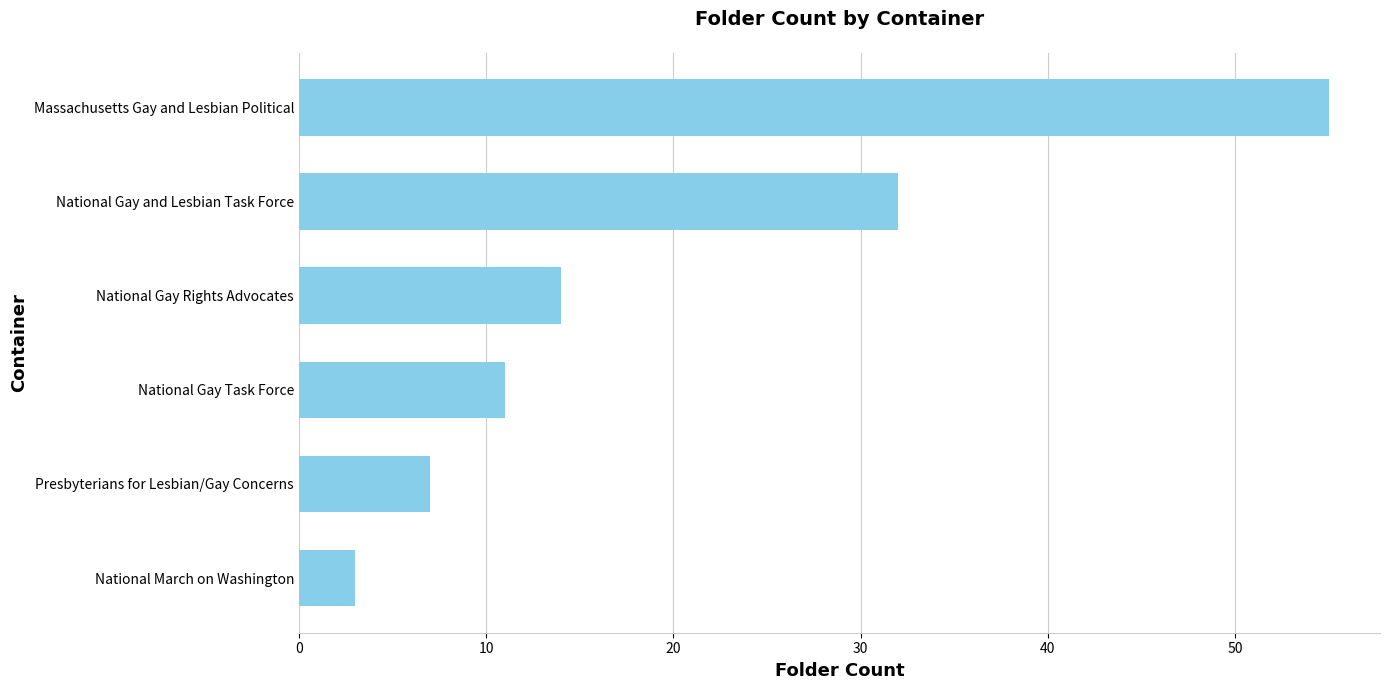

Reading bottom to top, transcribe all the data shown in this chart.

National March on Washington=3	Presbyterians for Lesbian/Gay Concerns=7	National Gay Task Force=11	National Gay Rights Advocates=14	National Gay and Lesbian Task Force=32	Massachusetts Gay and Lesbian Political=55